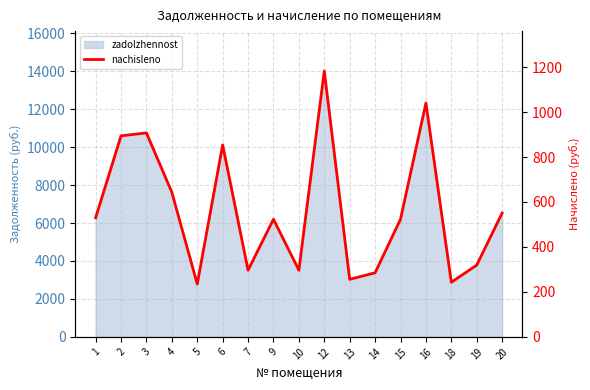

Rank the categories by value from lowest to highest.

5, 18, 13, 14, 7, 10, 19, 9, 15, 1, 20, 4, 6, 2, 3, 16, 12